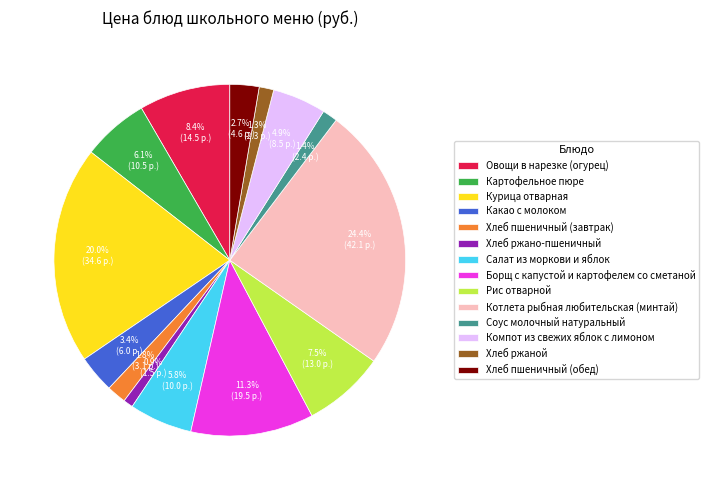

What percentage is NOT represented by Хлеб ржано-пшеничный?

99.1%